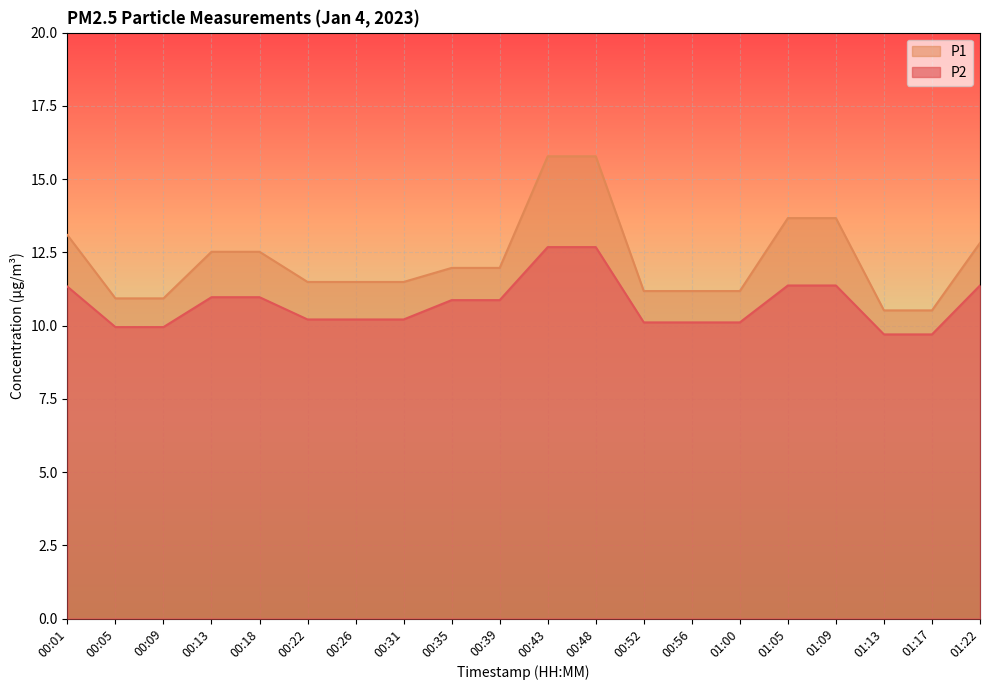

Reading right to left, transcribe all the data shown in this chart.

P2: 11.4	9.7	9.7	11.4	11.4	10.1	10.1	10.1	12.7	12.7	10.9	10.9	10.2	10.2	10.2	11.0	11.0	9.9	9.9	11.3
P1: 12.8	10.5	10.5	13.7	13.7	11.2	11.2	11.2	15.8	15.8	12.0	12.0	11.5	11.5	11.5	12.5	12.5	10.9	10.9	13.1